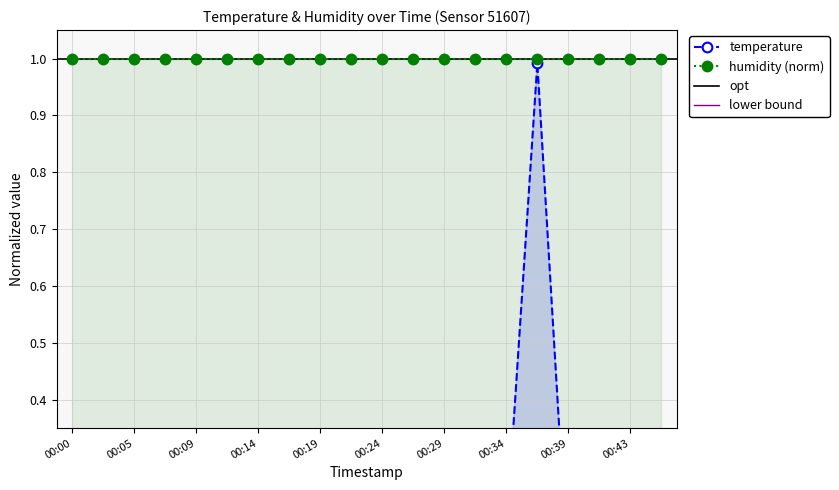

What is the value of the 10th point from the left?

0.2